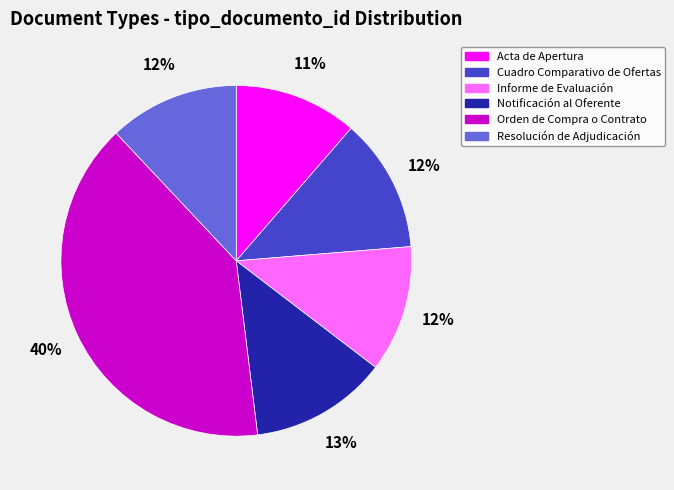

Count the number of slices in the pie.

6